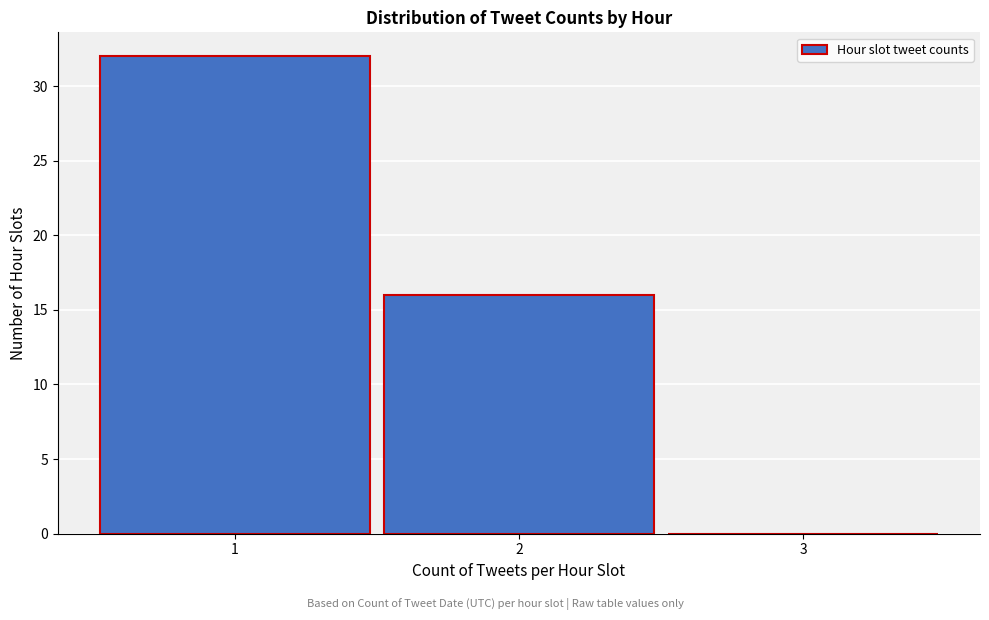

Reading left to right, what are all the values shown in this chart?

1=32	2=16	3=0